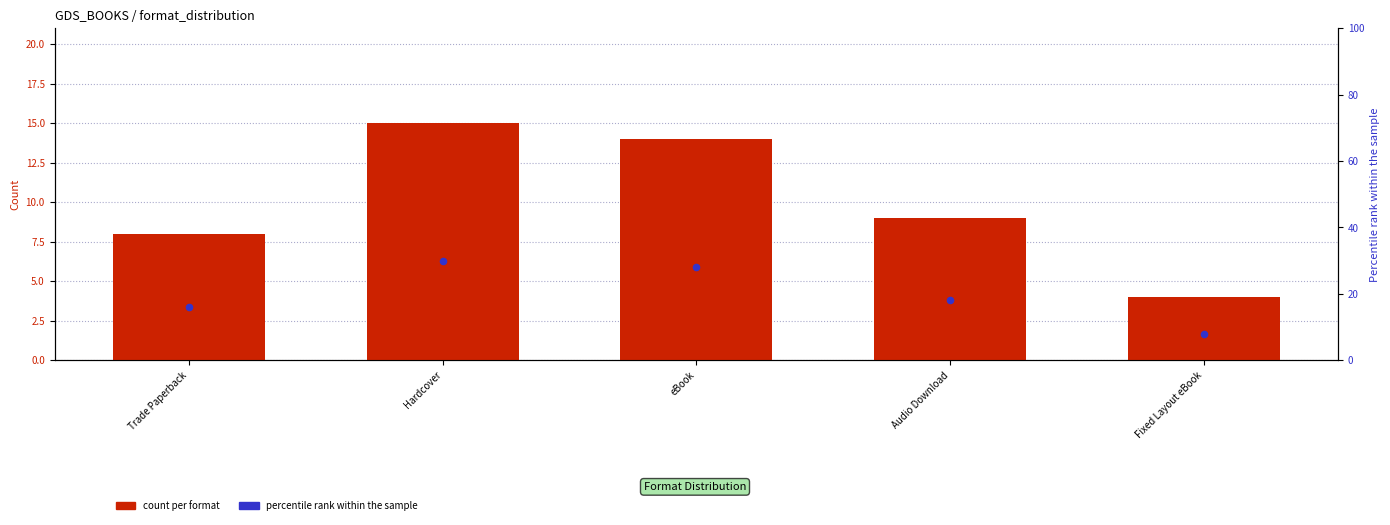

Which series has the widest spread of Y values?

percentile within sample